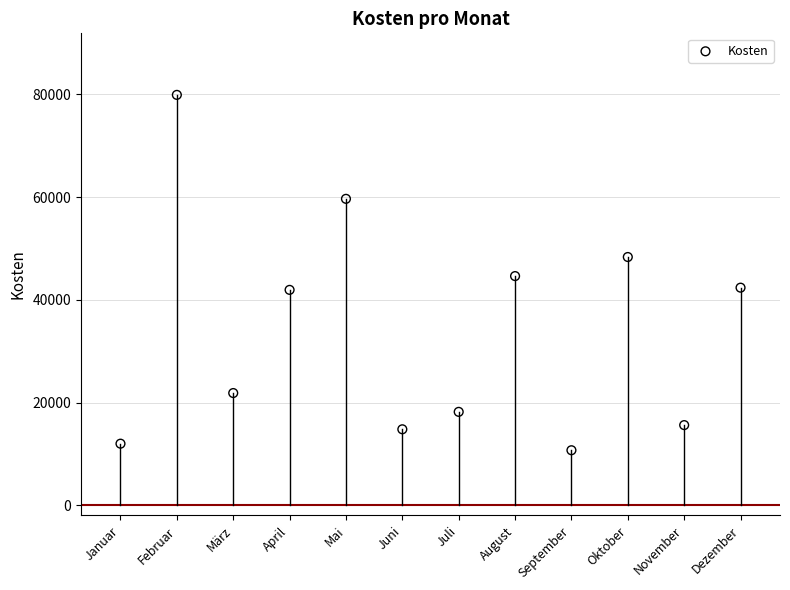

What is the range of Y values (max minus min)?

69212